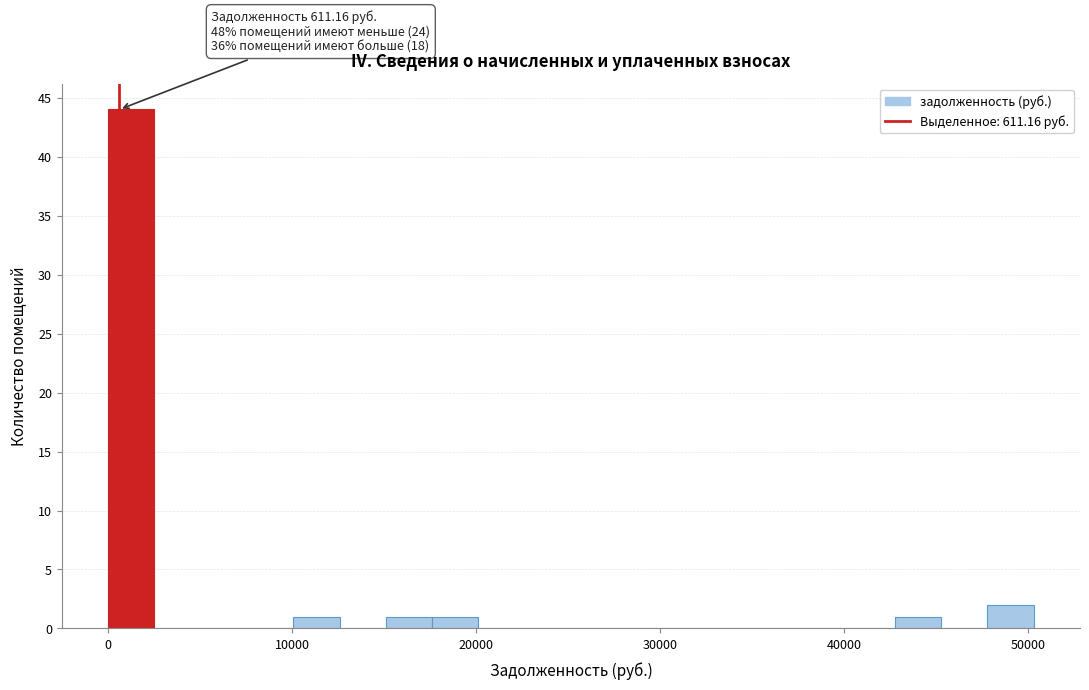

Read against the x-axis, roughly where is the centre of the tallest bar?

1000